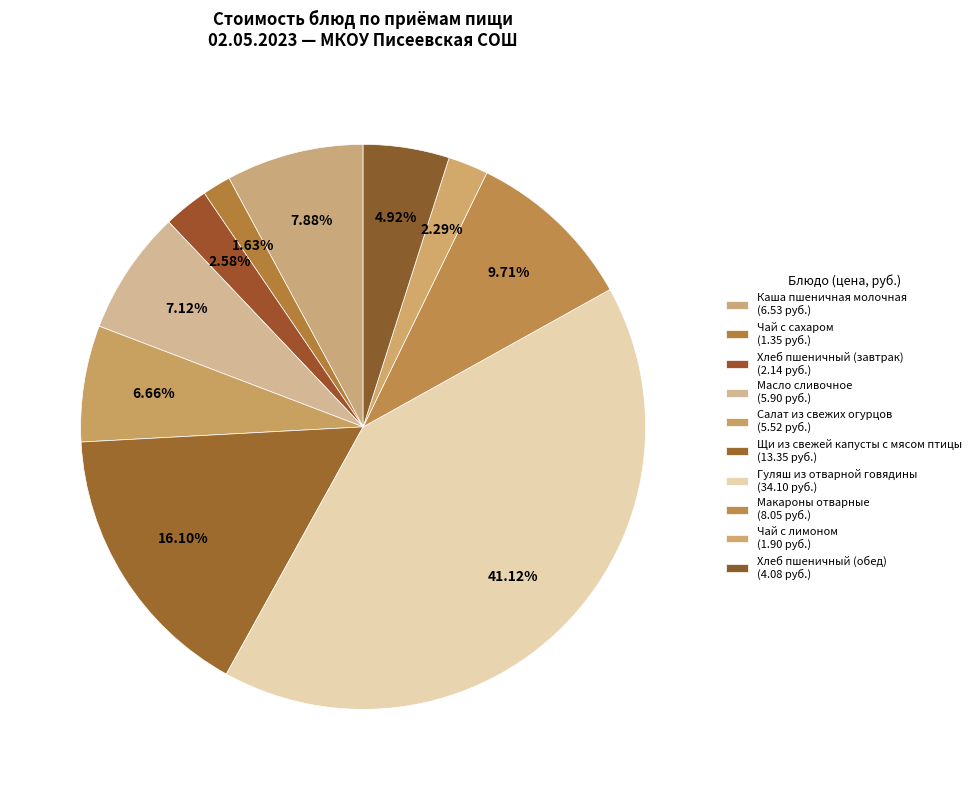

True or false: Хлеб пшеничный (обед) accounts for 19% of the total.

False